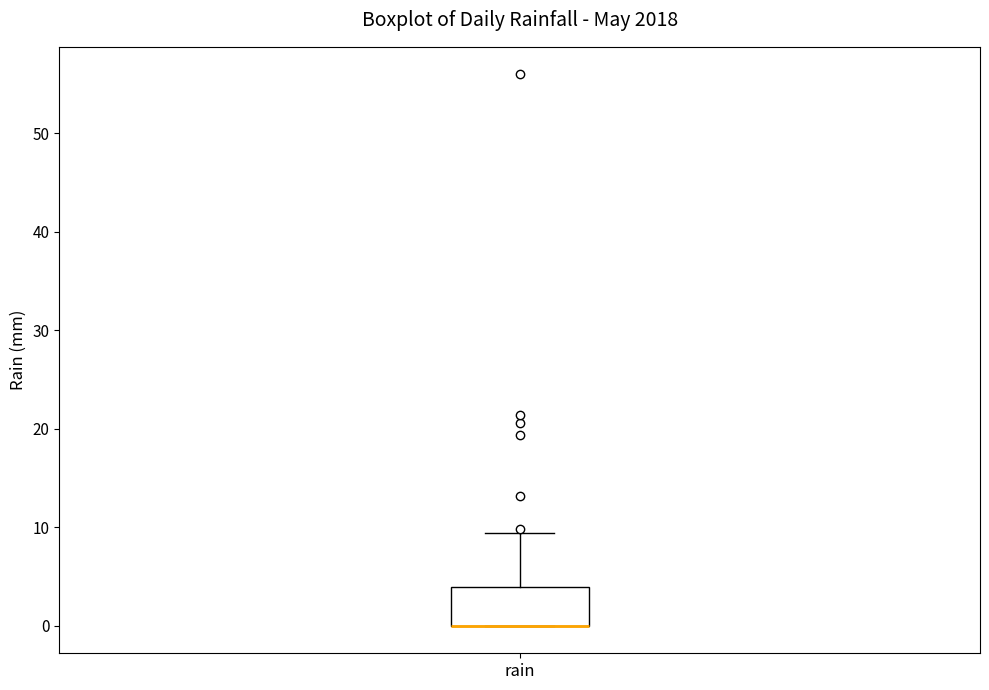

Read this box plot against the y-axis: the position of the median line, the range covered by the box, and the ends of both whiskers. The values are not printed on the chart, so give them approximately, as read against the axis.

median 0 (drawn on the box's lower edge), box 0 to 4, whiskers 0 to 9